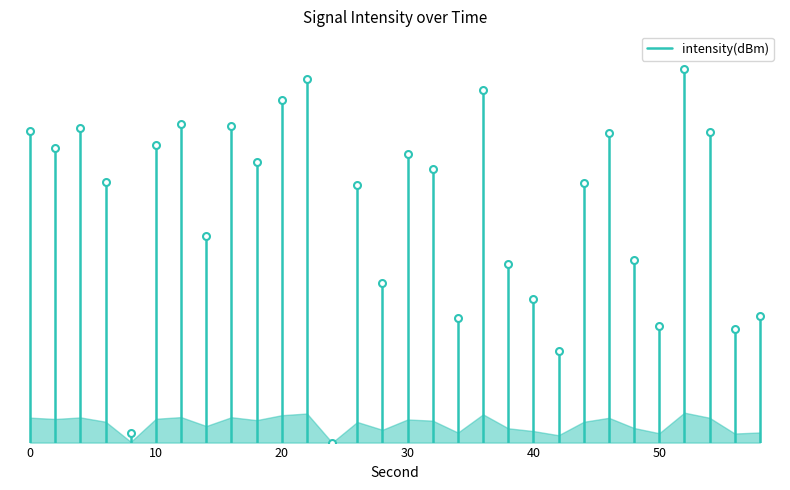

What is the average value?

7.6